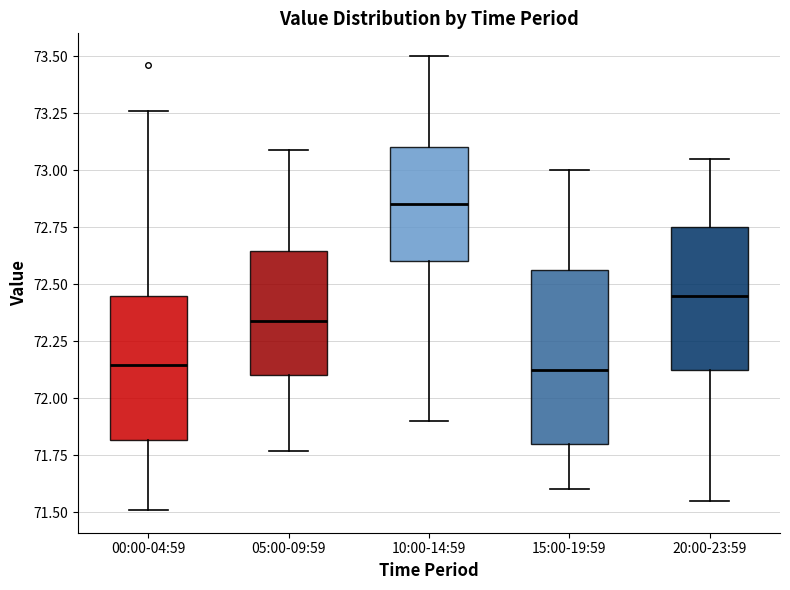

Reading left to right, transcribe this box plot: for each box, give where its median line is, the range the box spans, and where its two whiskers end, as read against the y-axis. The values are not printed on the chart, so give them approximately, as read against the axis.

00:00-04:59: median 72.15, box 71.80 to 72.45, whiskers 71.50 to 73.25
05:00-09:59: median 72.35, box 72.10 to 72.65, whiskers 71.75 to 73.10
10:00-14:59: median 72.85, box 72.60 to 73.10, whiskers 71.90 to 73.50
15:00-19:59: median 72.15, box 71.80 to 72.55, whiskers 71.60 to 73.00
20:00-23:59: median 72.45, box 72.15 to 72.75, whiskers 71.55 to 73.05